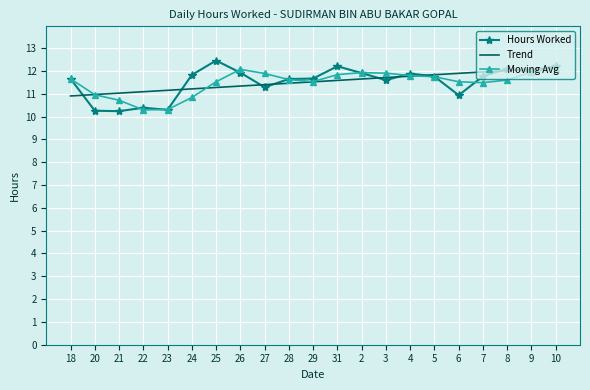

What position from the right is 26?

14